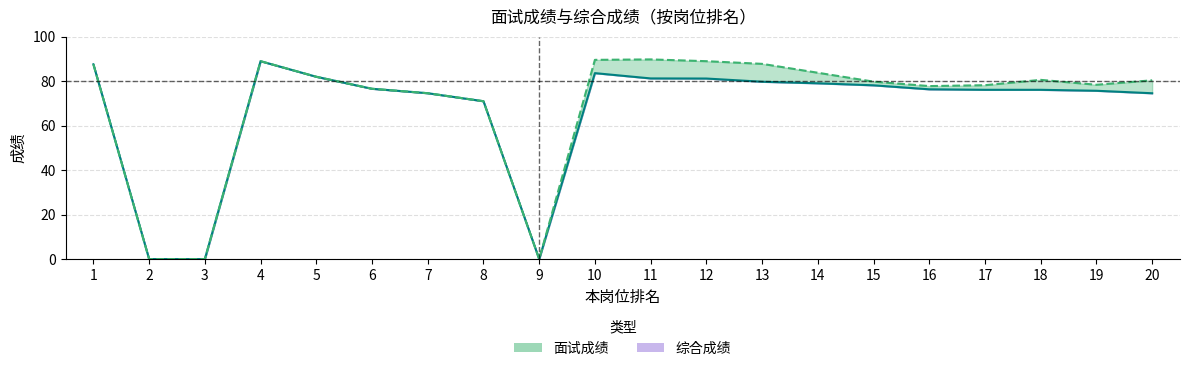

What is the maximum value shown in the chart?

89.8